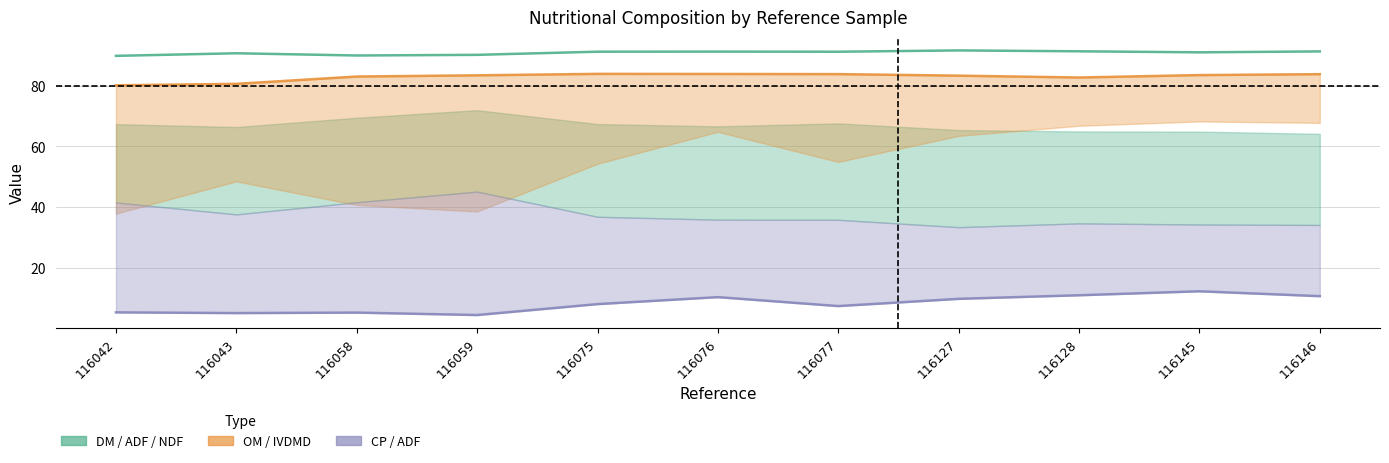

Reading left to right, transcribe all the data shown in this chart.

DM: 116042=89.8	116043=90.7	116058=90.0	116059=90.2	116075=91.2	116076=91.2	116077=91.2	116127=91.6	116128=91.3	116145=91.0	116146=91.3
CP: 116042=5.3	116043=5.0	116058=5.2	116059=4.4	116075=8.0	116076=10.3	116077=7.3	116127=9.7	116128=10.9	116145=12.2	116146=10.6
OM: 116042=80.1	116043=80.6	116058=83.0	116059=83.4	116075=83.9	116076=83.9	116077=83.8	116127=83.3	116128=82.7	116145=83.5	116146=83.8